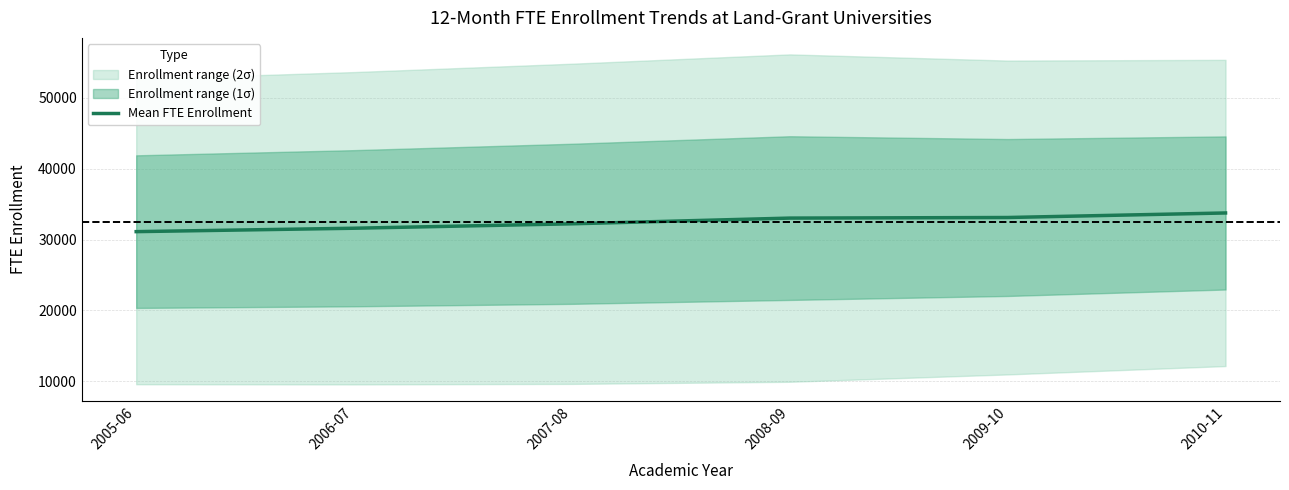

Reading left to right, transcribe all the data shown in this chart.

31110.4	31591.1	32215.3	33021.7	33104.0	33745.3